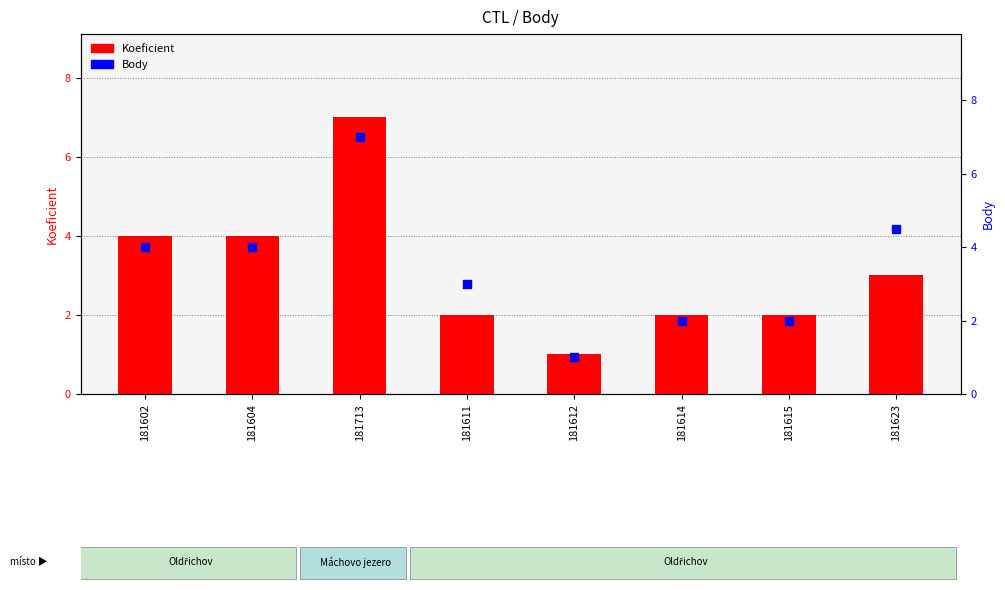

Is the value of Koeficient at 181614 greater than the value of Body at 181614?

No